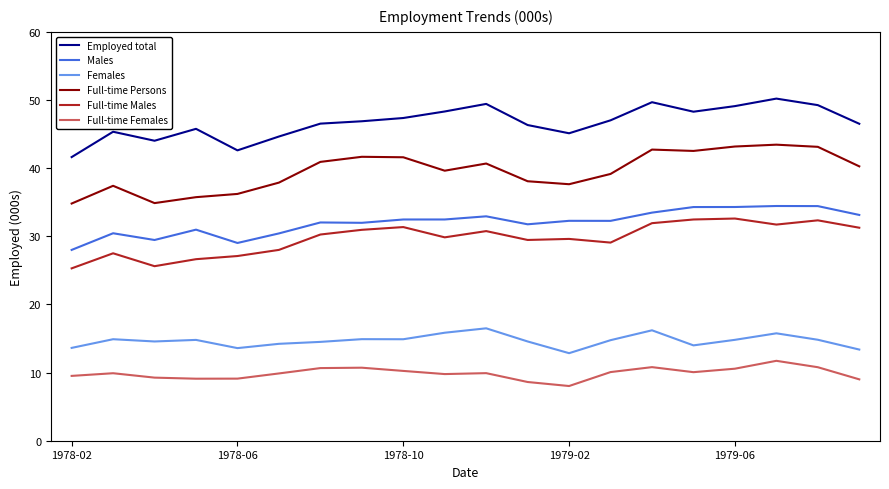

What is the lowest value of the Females series?

12.8